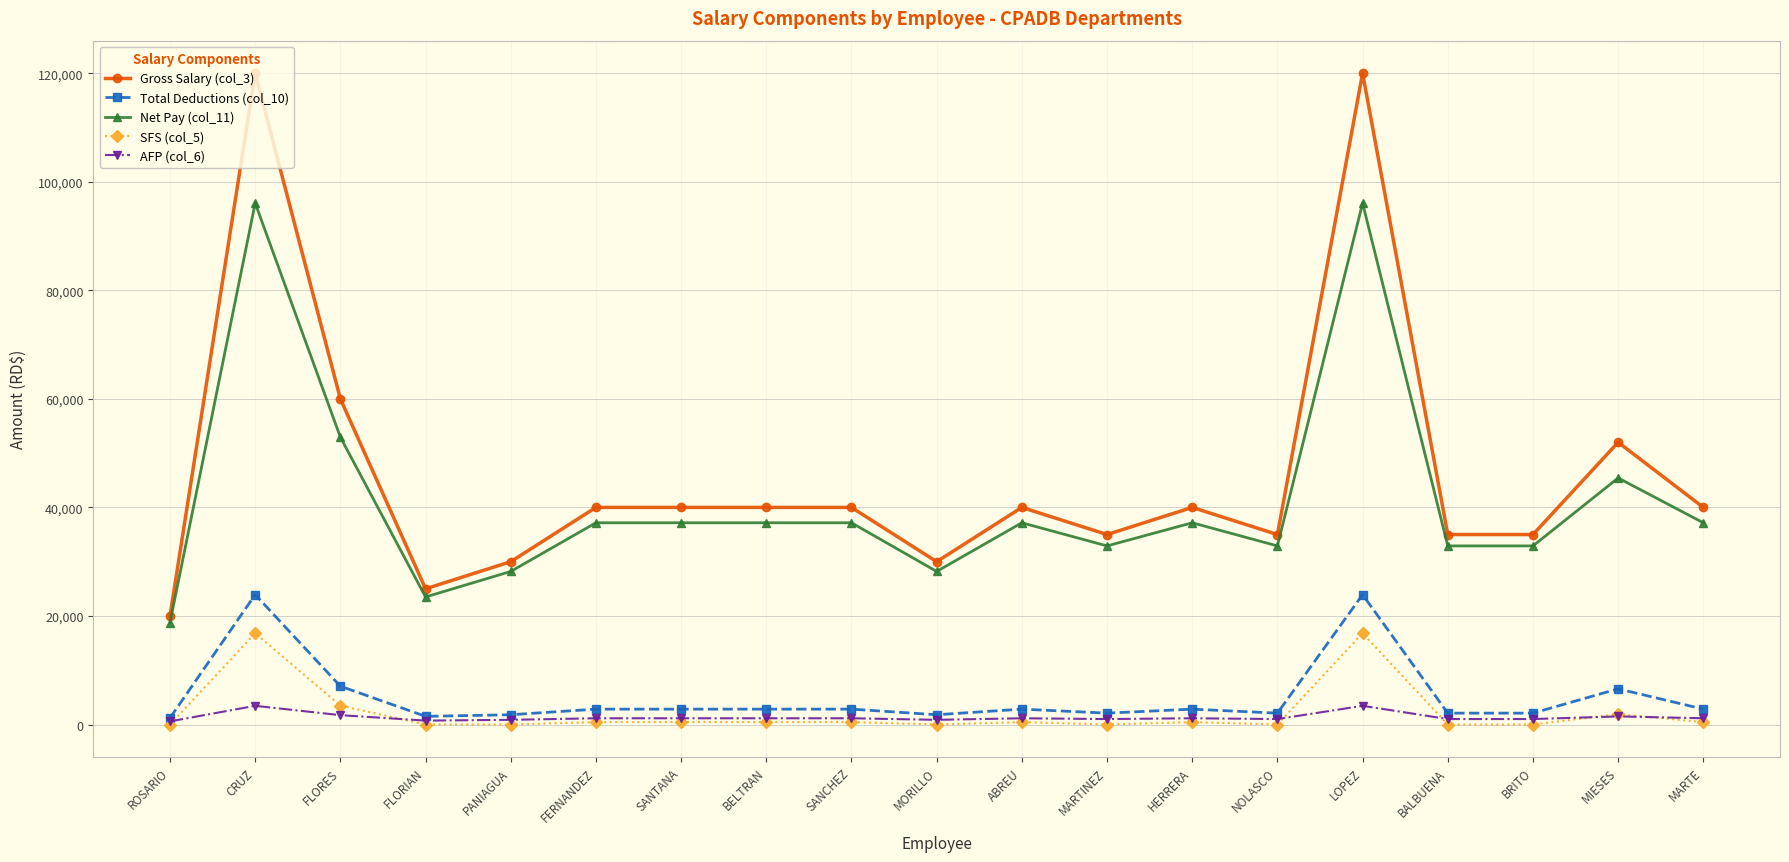

The SFS (col_5) series shows 0.0 at PANIAGUA. True or false?

True